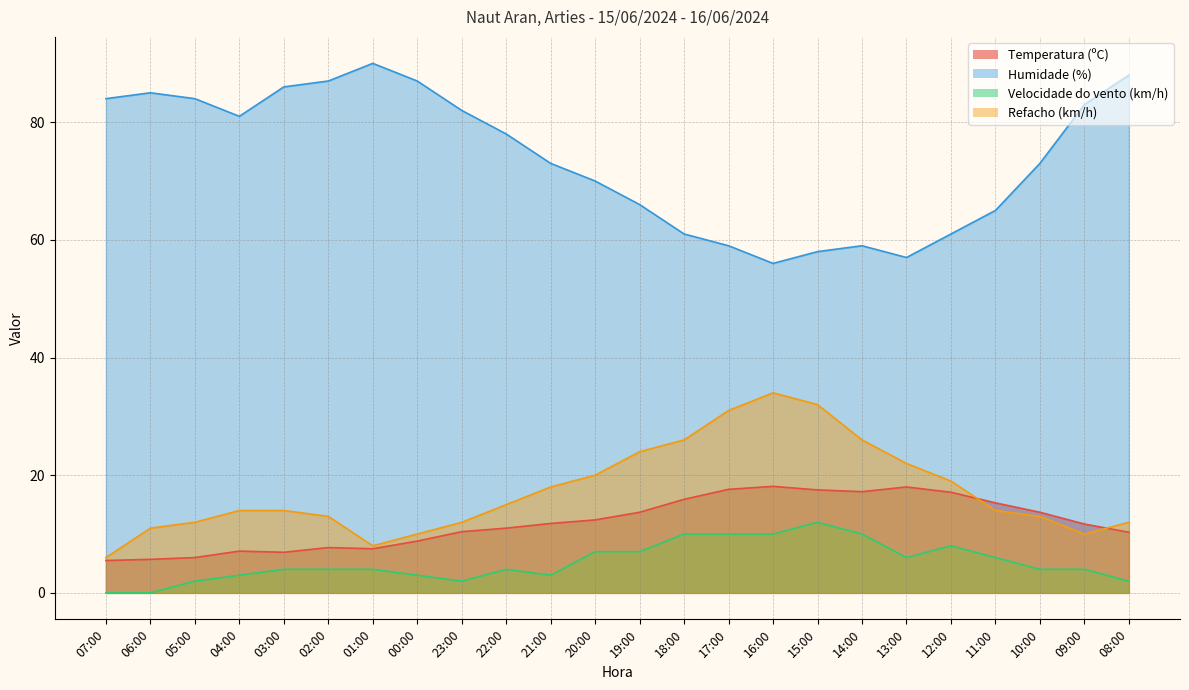

True or false: Velocidade do vento (km/h) and Humidade (%) intersect in this chart.

False